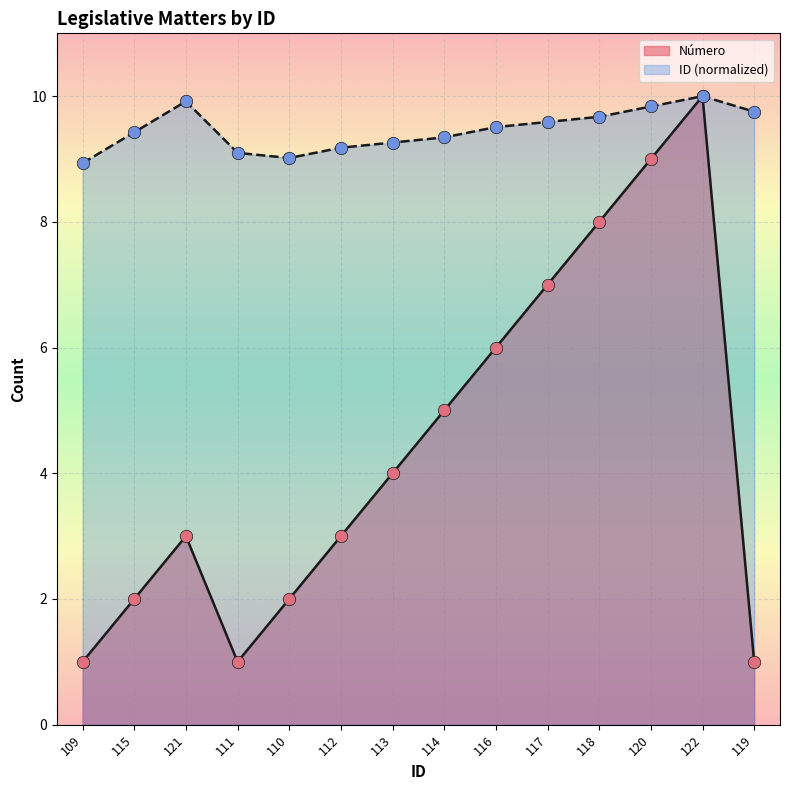

At which category is the sum across all series the highest?

122